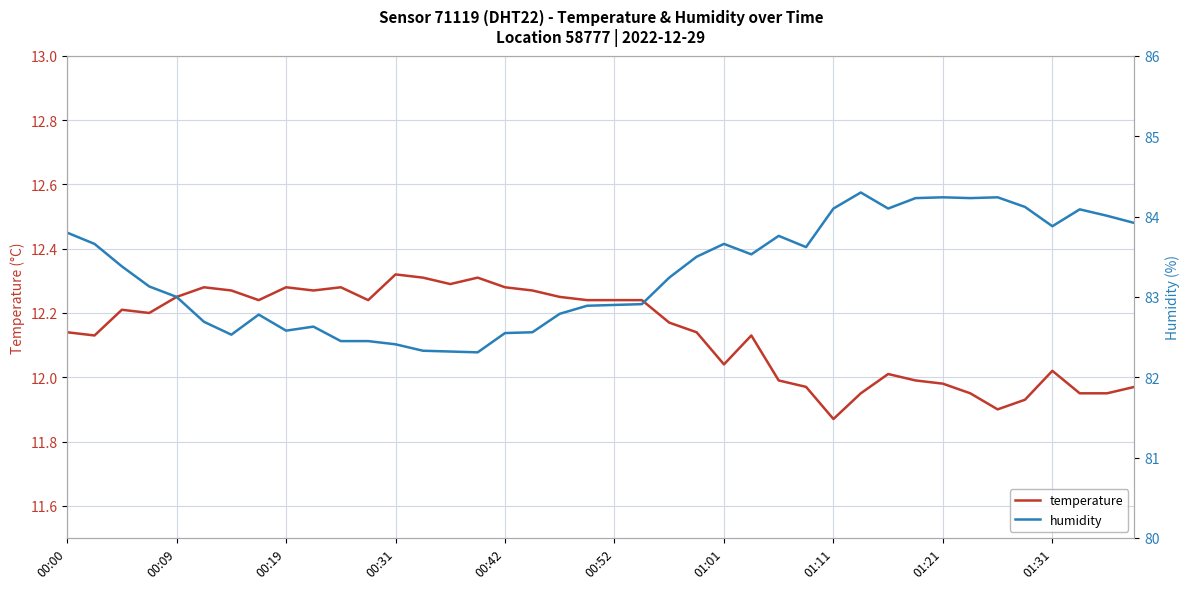

Is this an area chart (filled region under the line)?

No